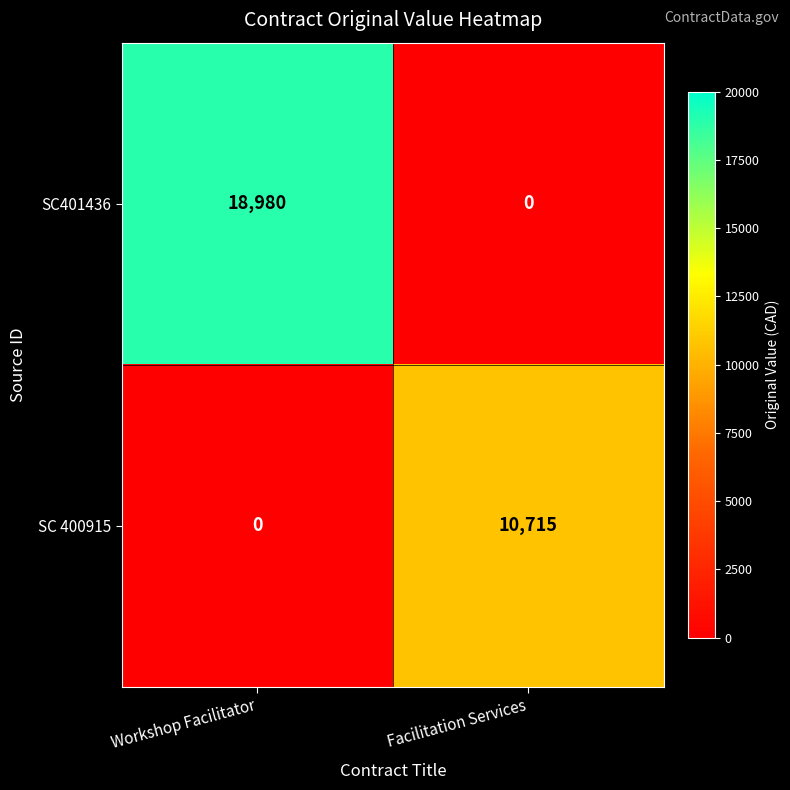

What is the difference between the SC401436 values at Facilitation Services and Workshop Facilitator?

18980